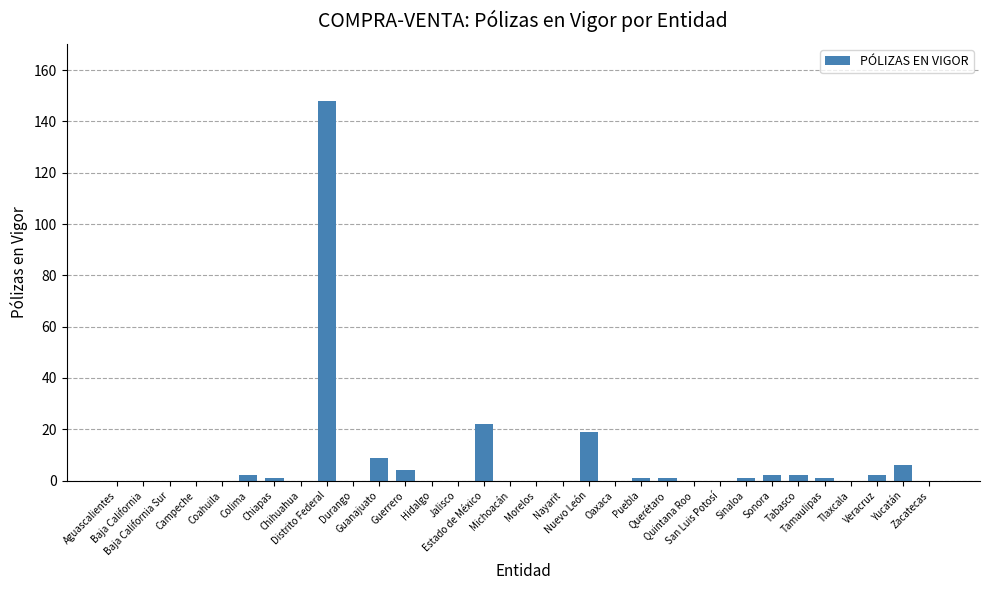

Count the number of categories in the chart.

32